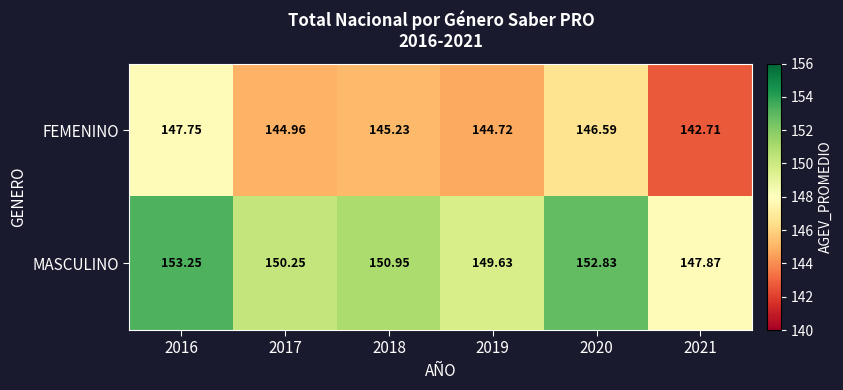

Which series has the largest range (max minus min)?

MASCULINO